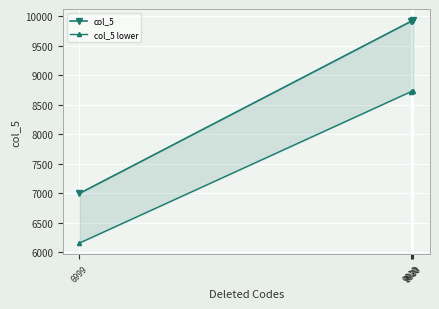

True or false: col_5 lower and col_5 intersect in this chart.

False